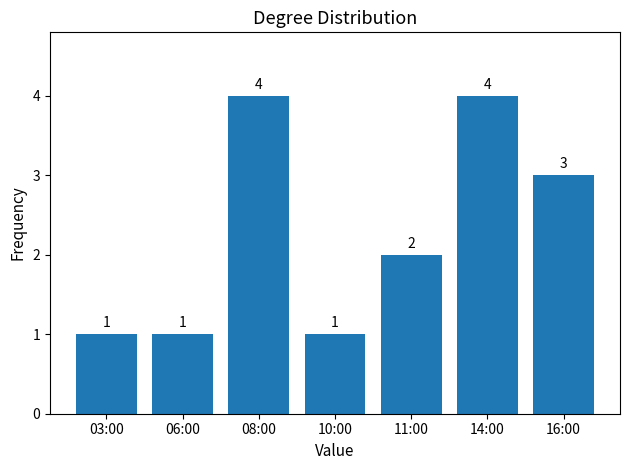

Reading left to right, list all the values displayed in this chart.

1	1	4	1	2	4	3